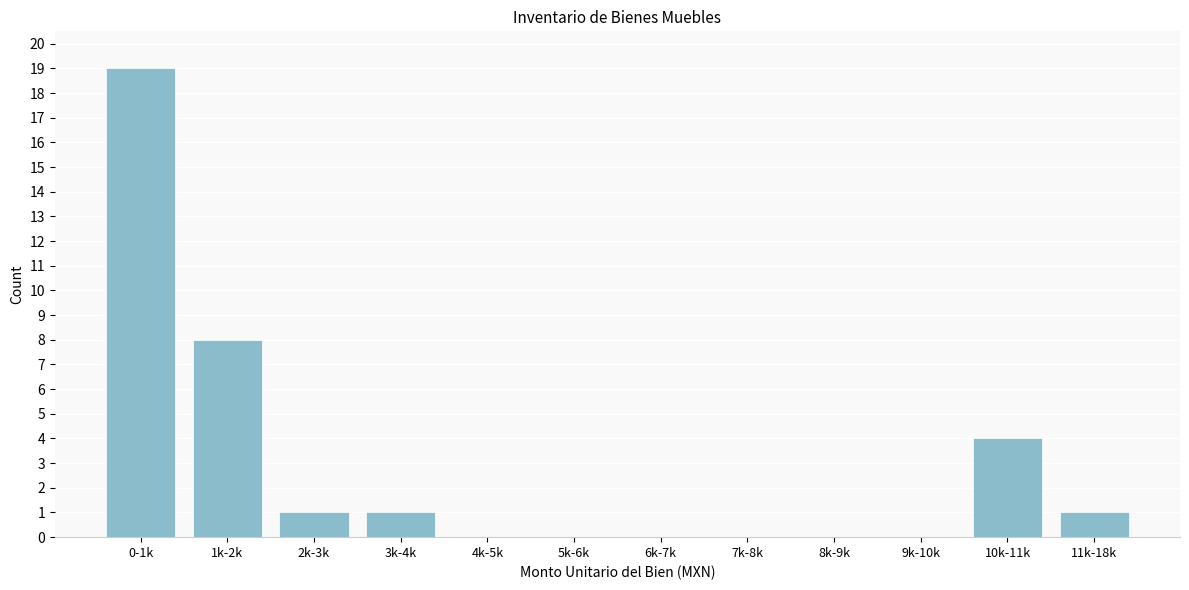

Reading left to right, list all the values displayed in this chart.

0-1k=19	1k-2k=8	2k-3k=1	3k-4k=1	4k-5k=0	5k-6k=0	6k-7k=0	7k-8k=0	8k-9k=0	9k-10k=0	10k-11k=4	11k-18k=1